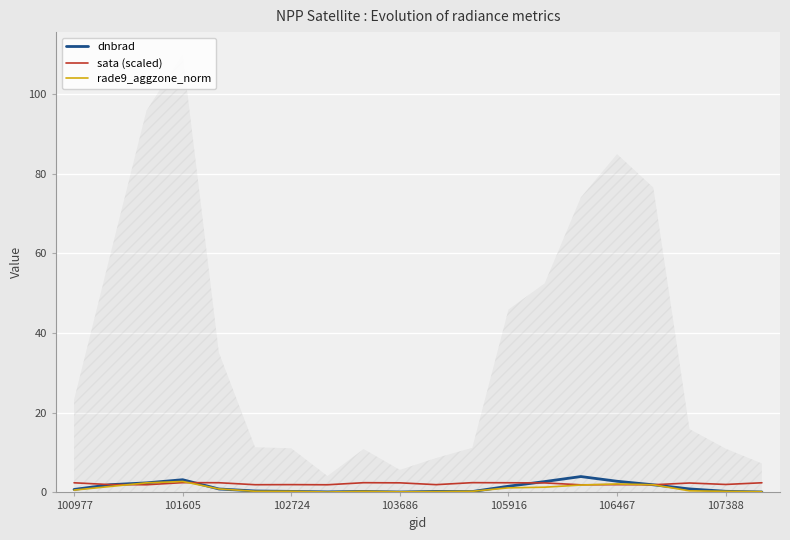

What is the label of the 1st point from the left?

100977